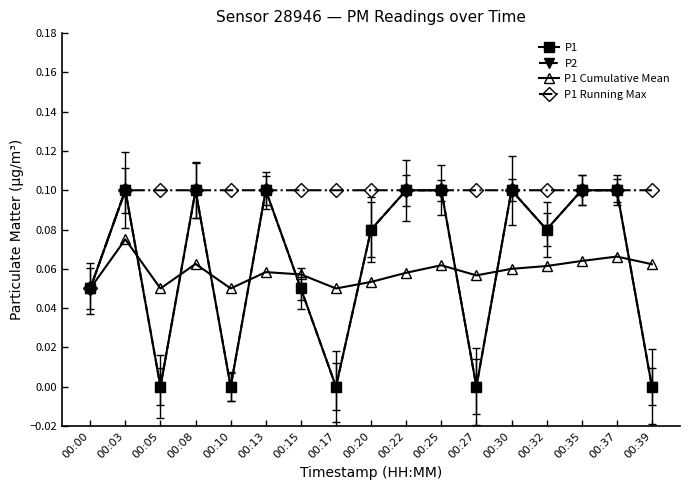

At which category is the sum across all series the highest?

00:03